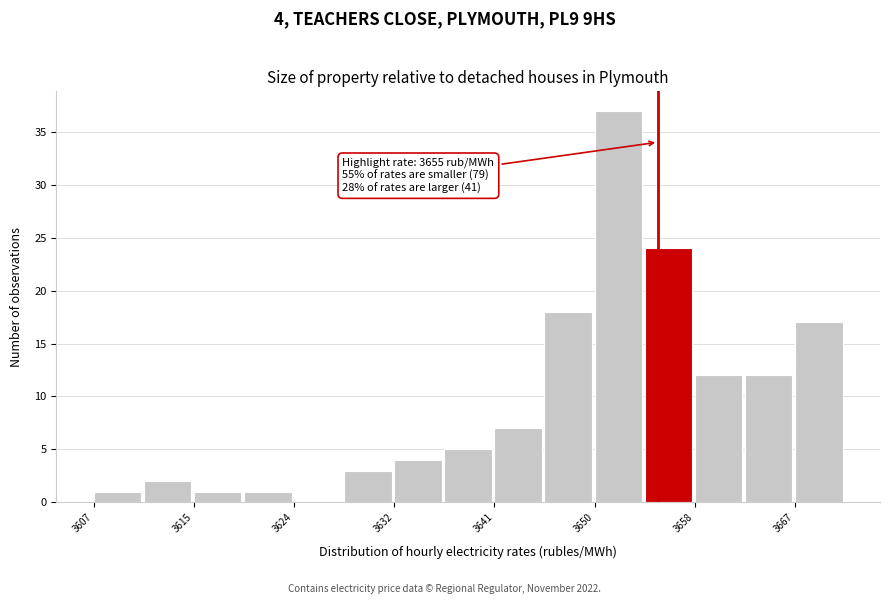

Which range on the x-axis has the tallest bar?

3650 to 3654